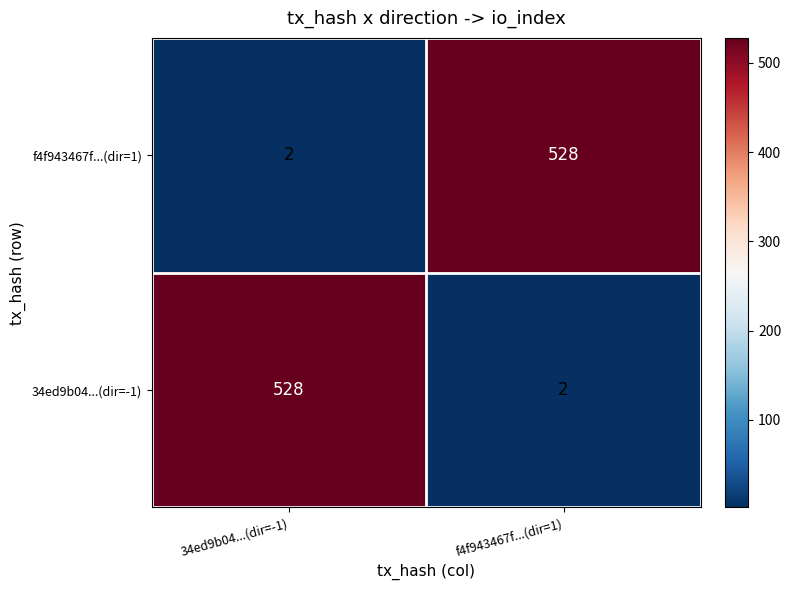

Count the number of data series in this chart.

2